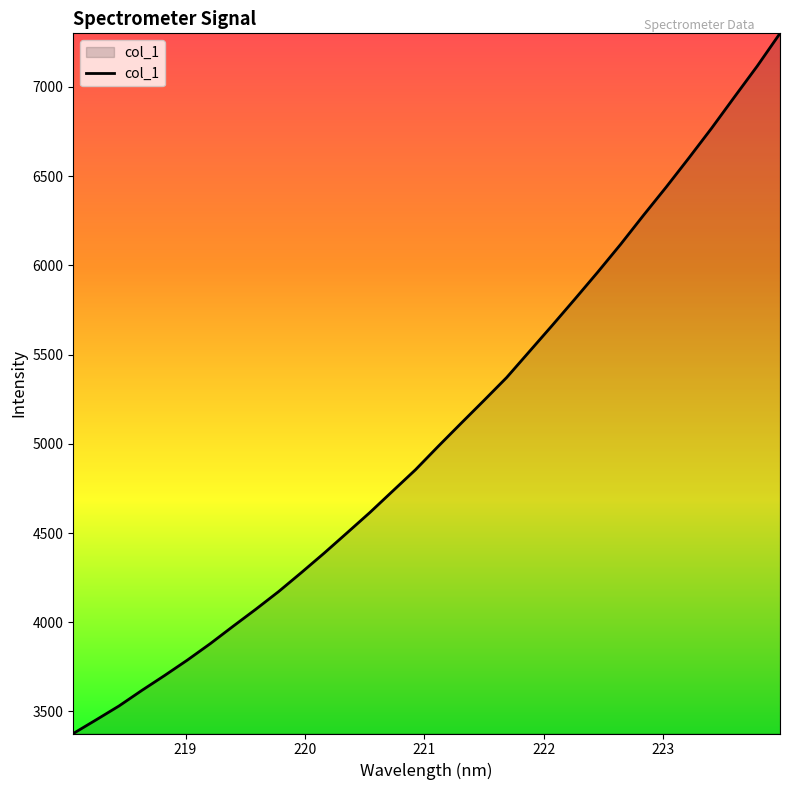

What is the smallest value displayed?

3376.5